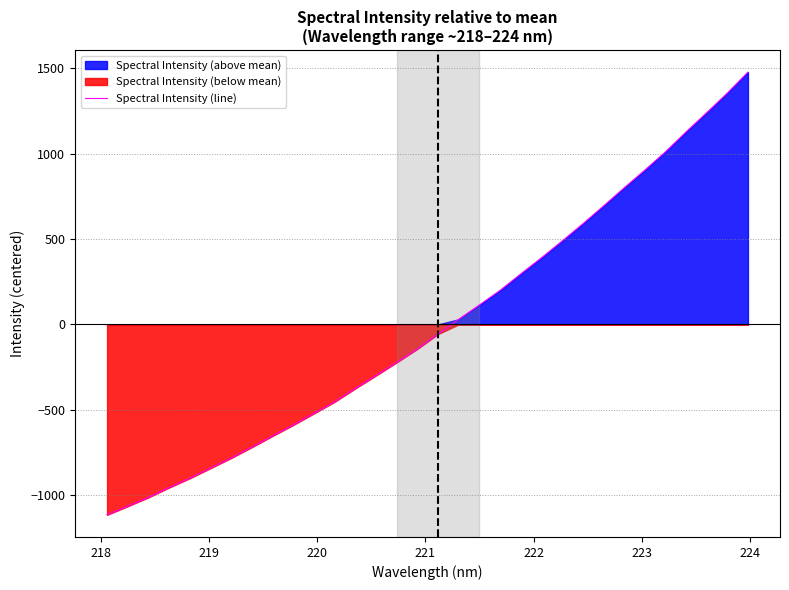

Reading left to right, list all the values displayed in this chart.

-1114.6	-1064.2	-1012.5	-954.8	-900.4	-841.3	-781.9	-718.3	-652.8	-588.5	-521.1	-453.0	-374.9	-299.1	-222.4	-143.5	-56.7	30.0	113.7	199.1	295.2	389.7	487.3	588.0	692.3	798.4	902.2	1009.3	1126.1	1238.8	1353.5	1476.1